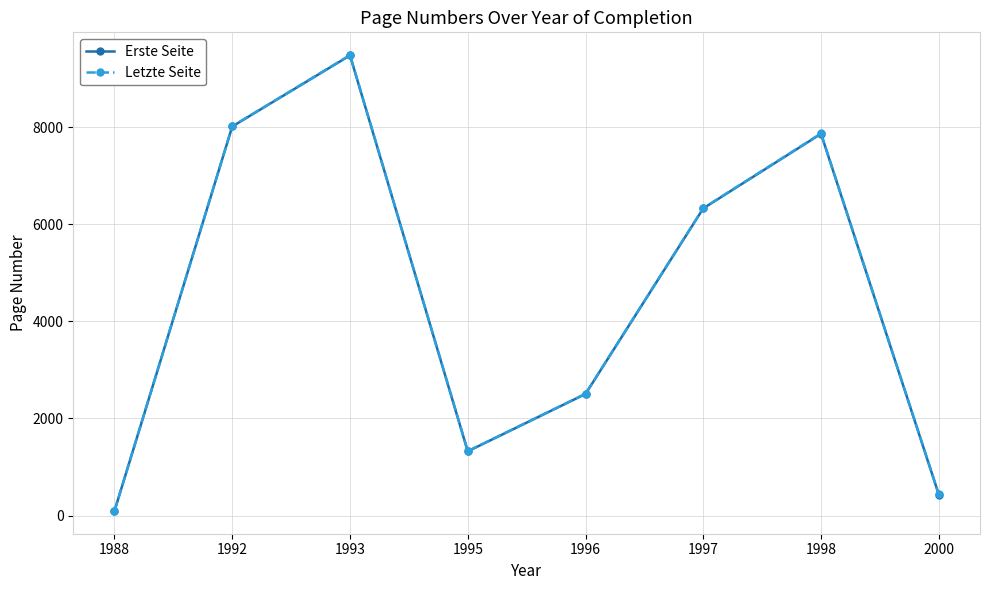

The Erste Seite series shows 9478.5 at 1993. True or false?

True